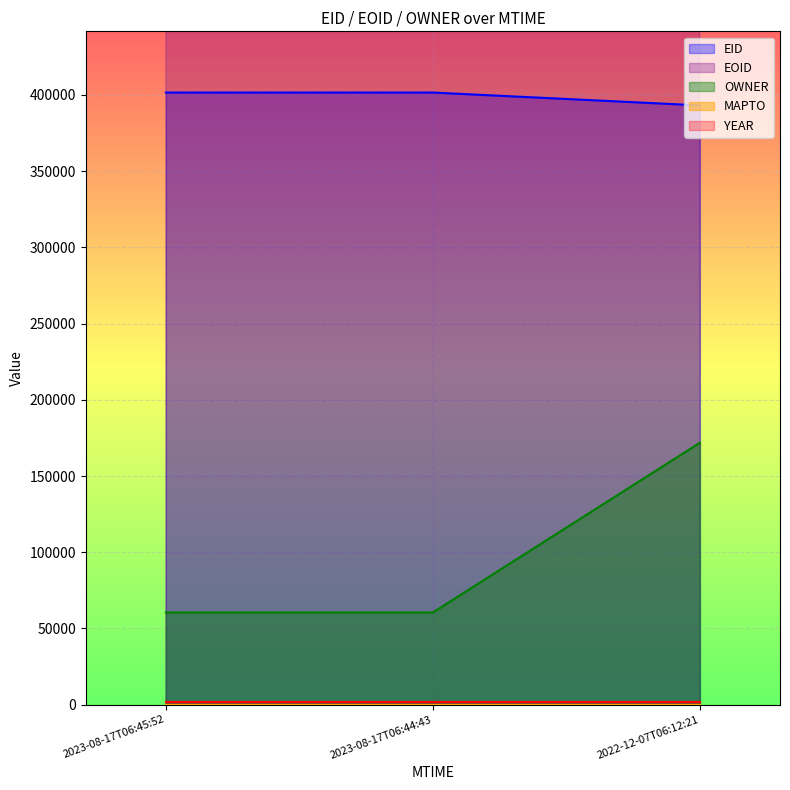

What is the lowest value of the EID series?

393164